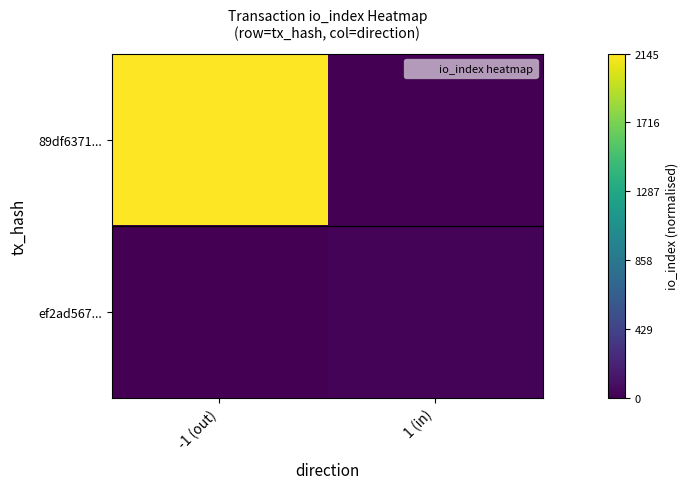

Reading left to right, extract all data points from this chart.

89df6371...: -1 (out)=1.0	1 (in)=0.0
ef2ad567...: -1 (out)=0.0	1 (in)=0.0